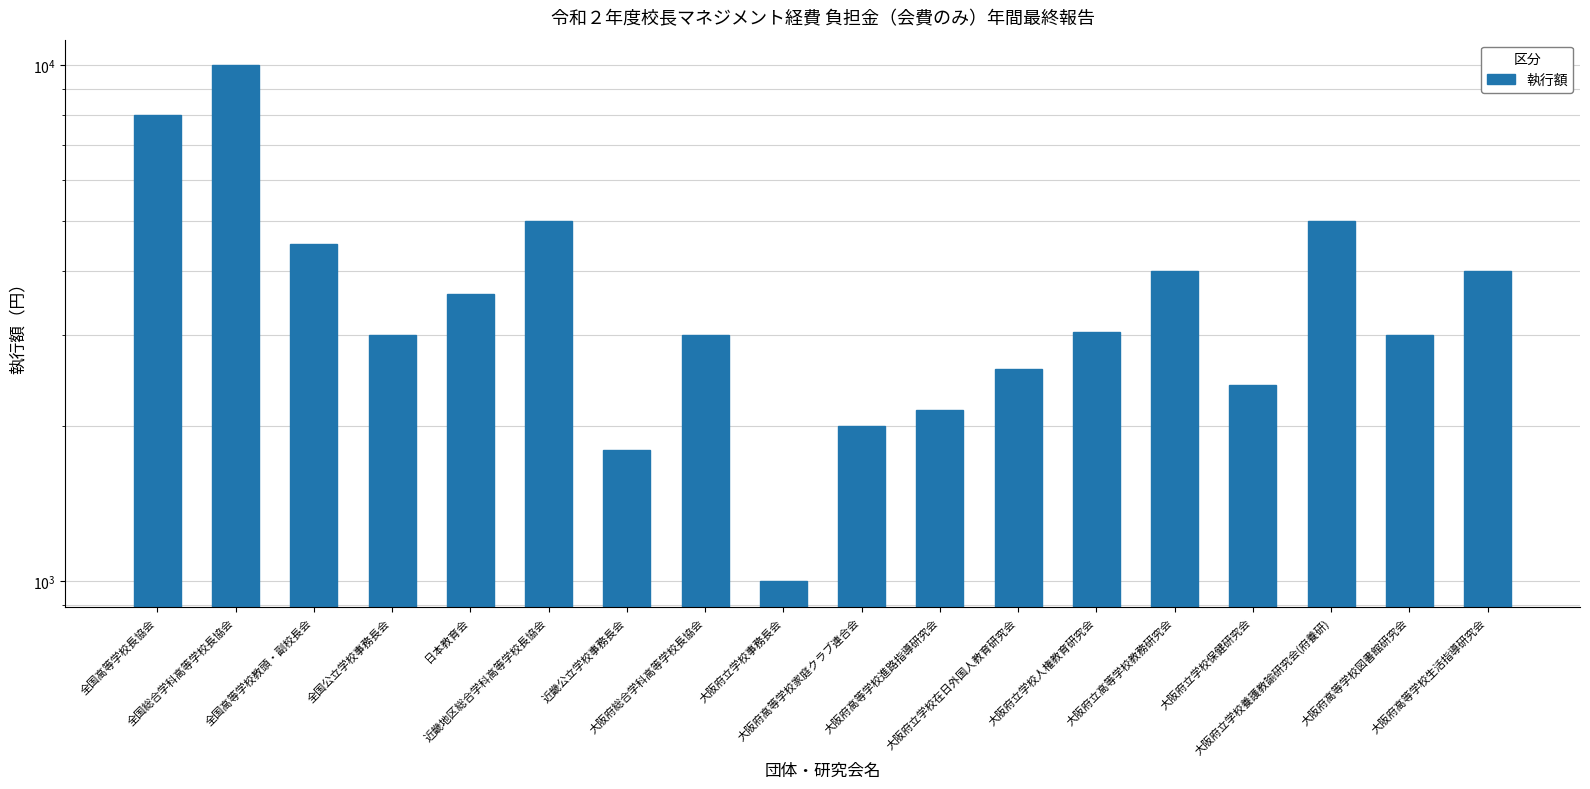

True or false: the data shows 2494 at 大阪府高等学校生活指導研究会.

False